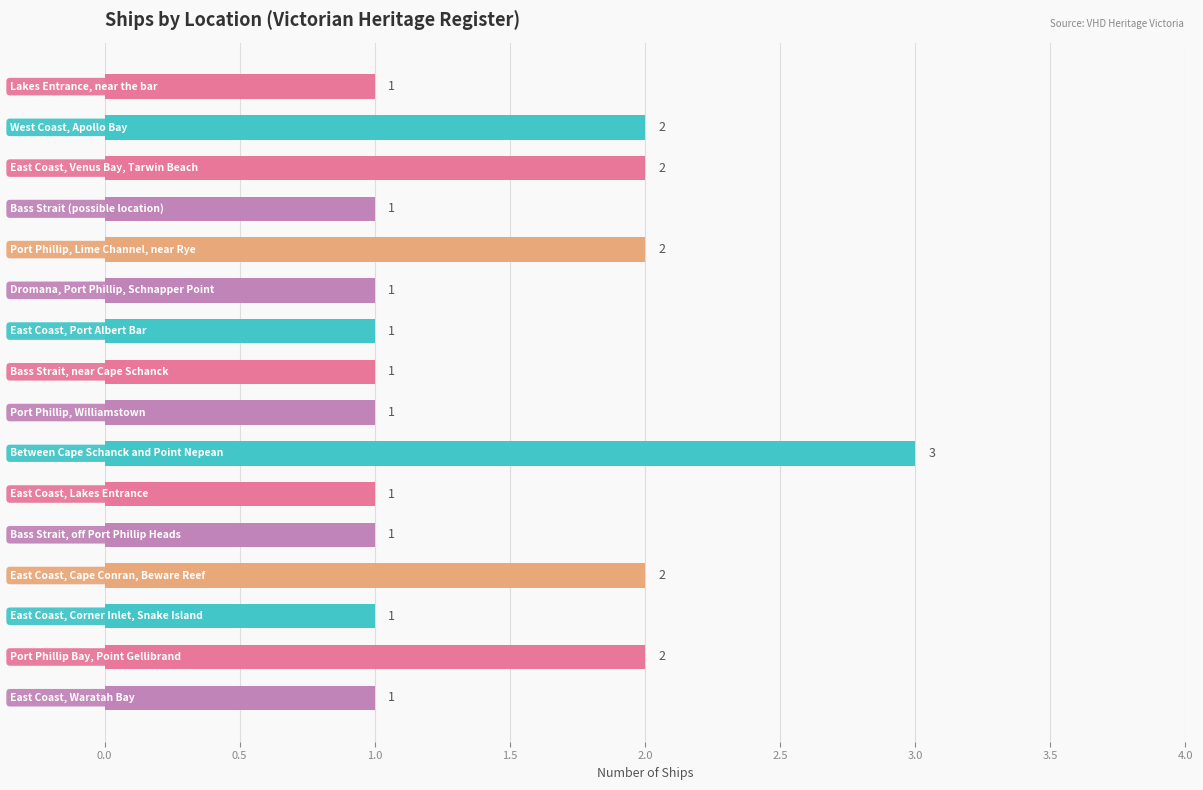

Reading top to bottom, list all the values displayed in this chart.

1	2	2	1	2	1	1	1	1	3	1	1	2	1	2	1